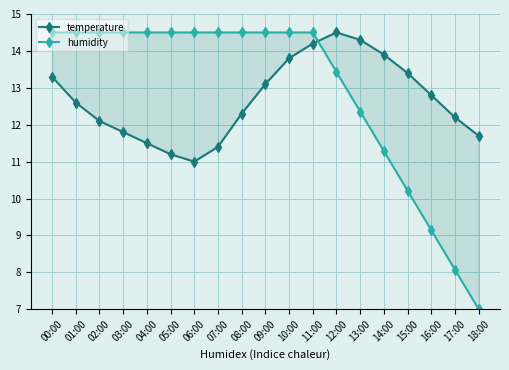

The humidity series shows 14.5 at 01:00. True or false?

True